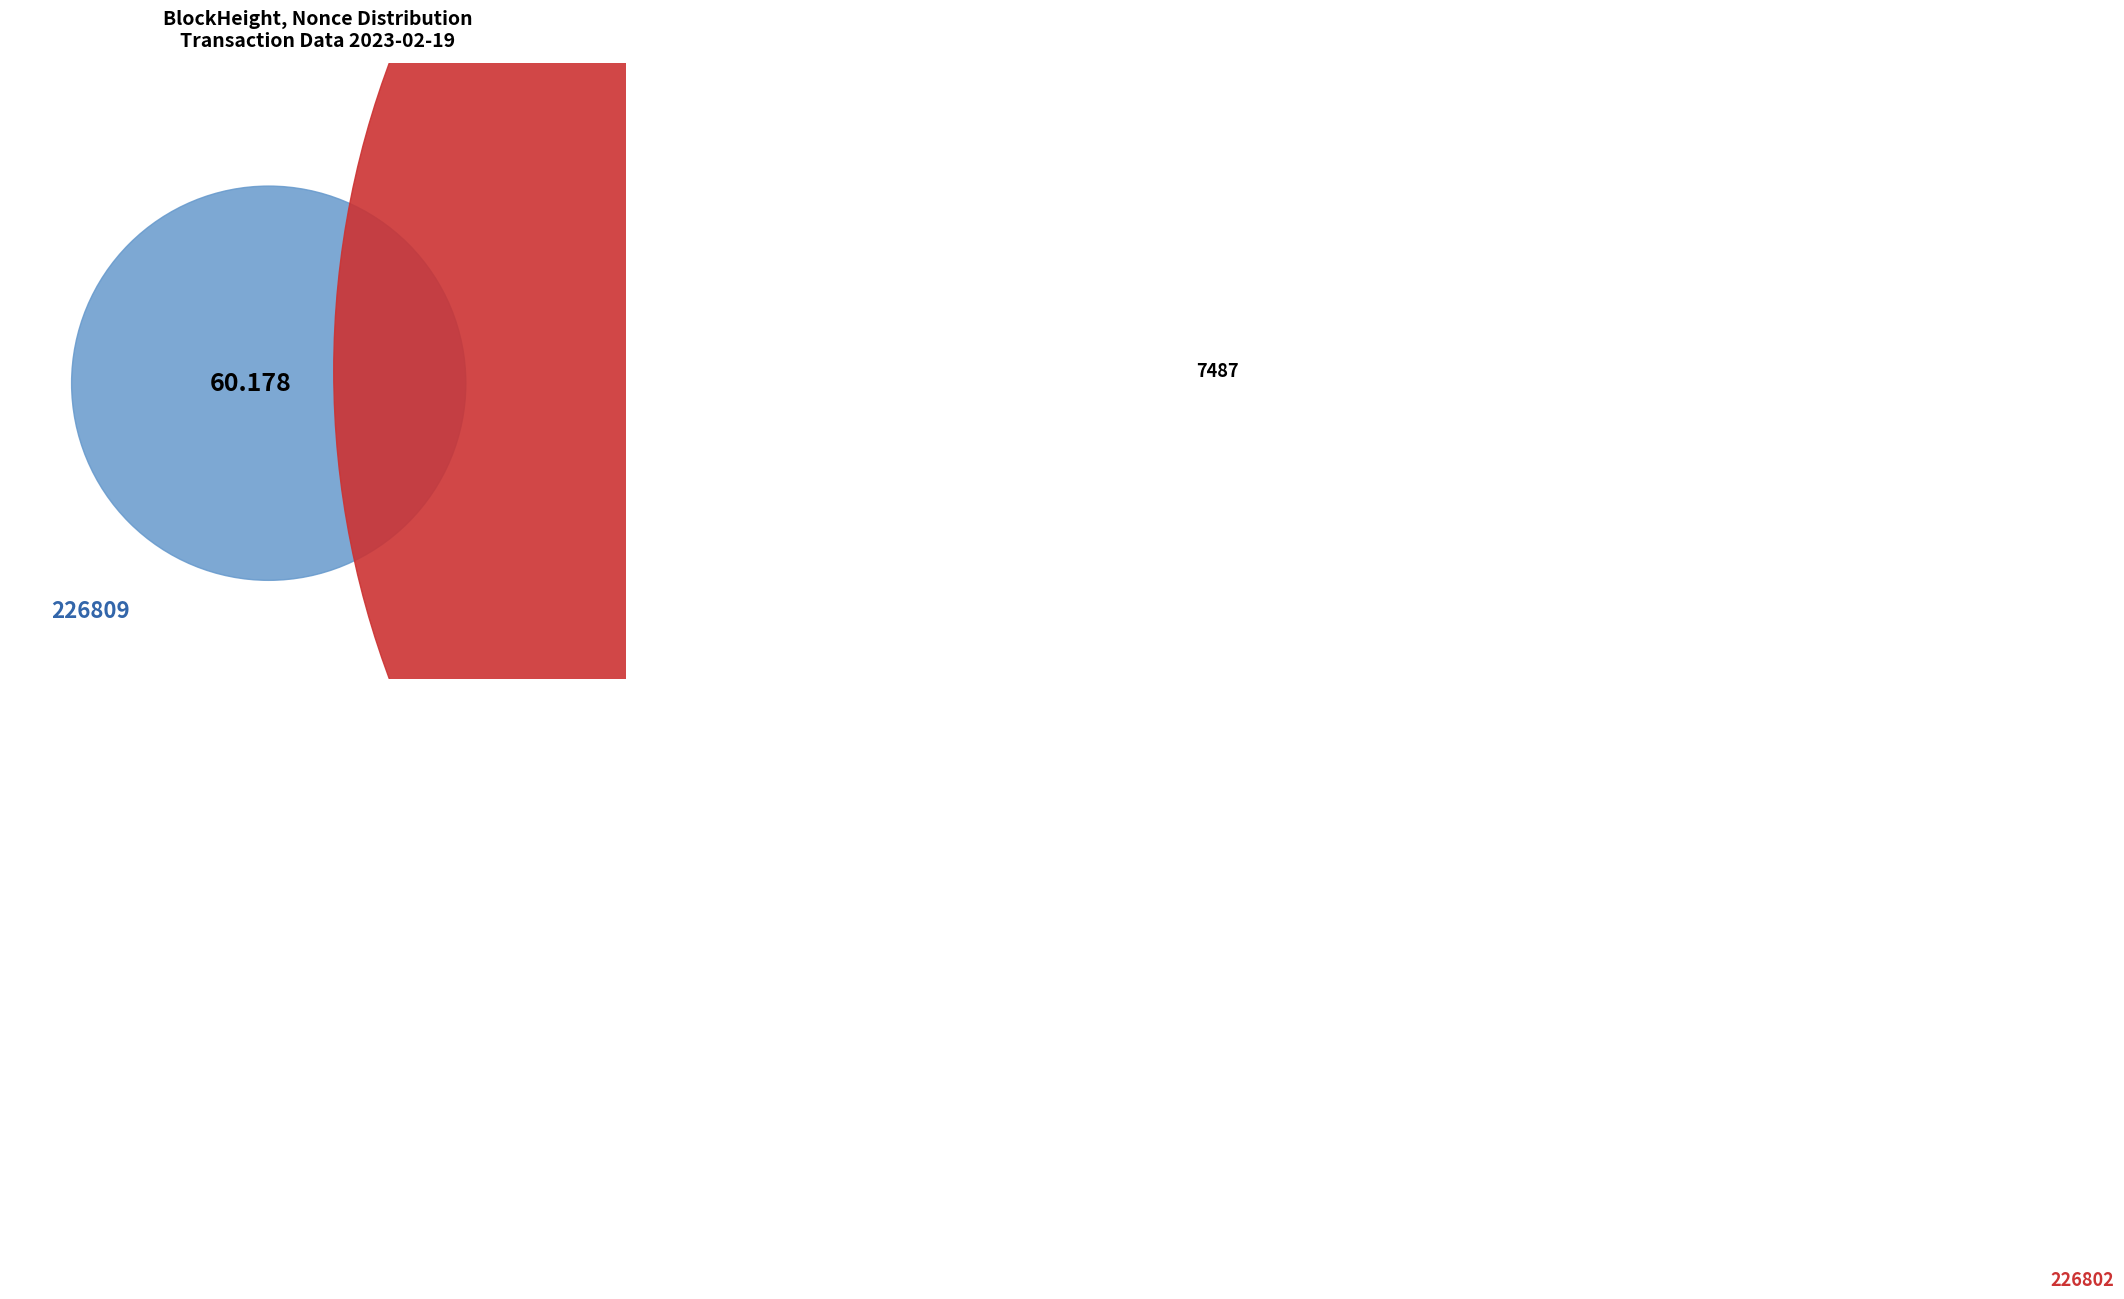

What percentage do 226802 and 226809 together represent?

100.0%